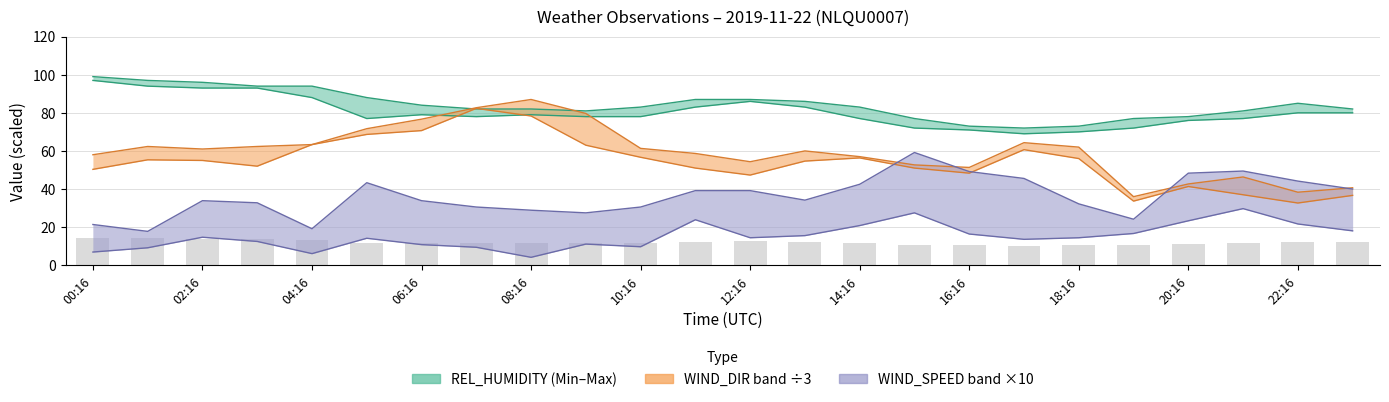

At which category does the chart reach its minimum across all series?

08:16